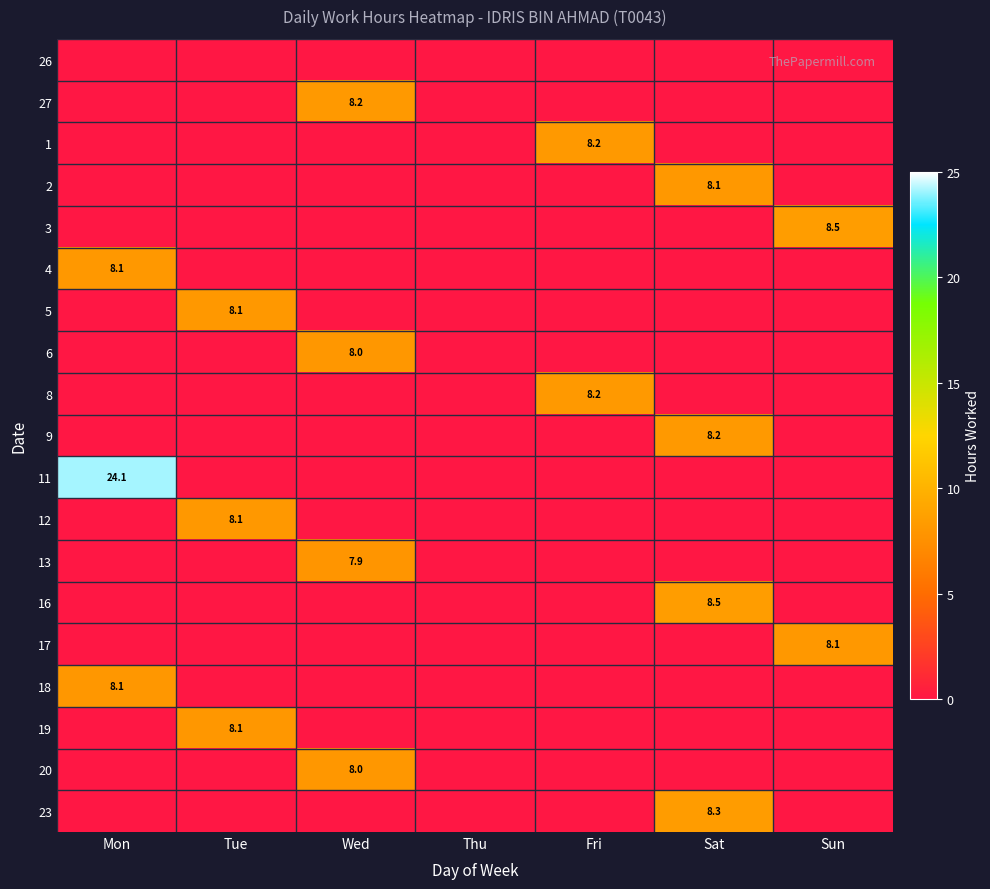

The 6 series shows 1.6 at Wed. True or false?

False